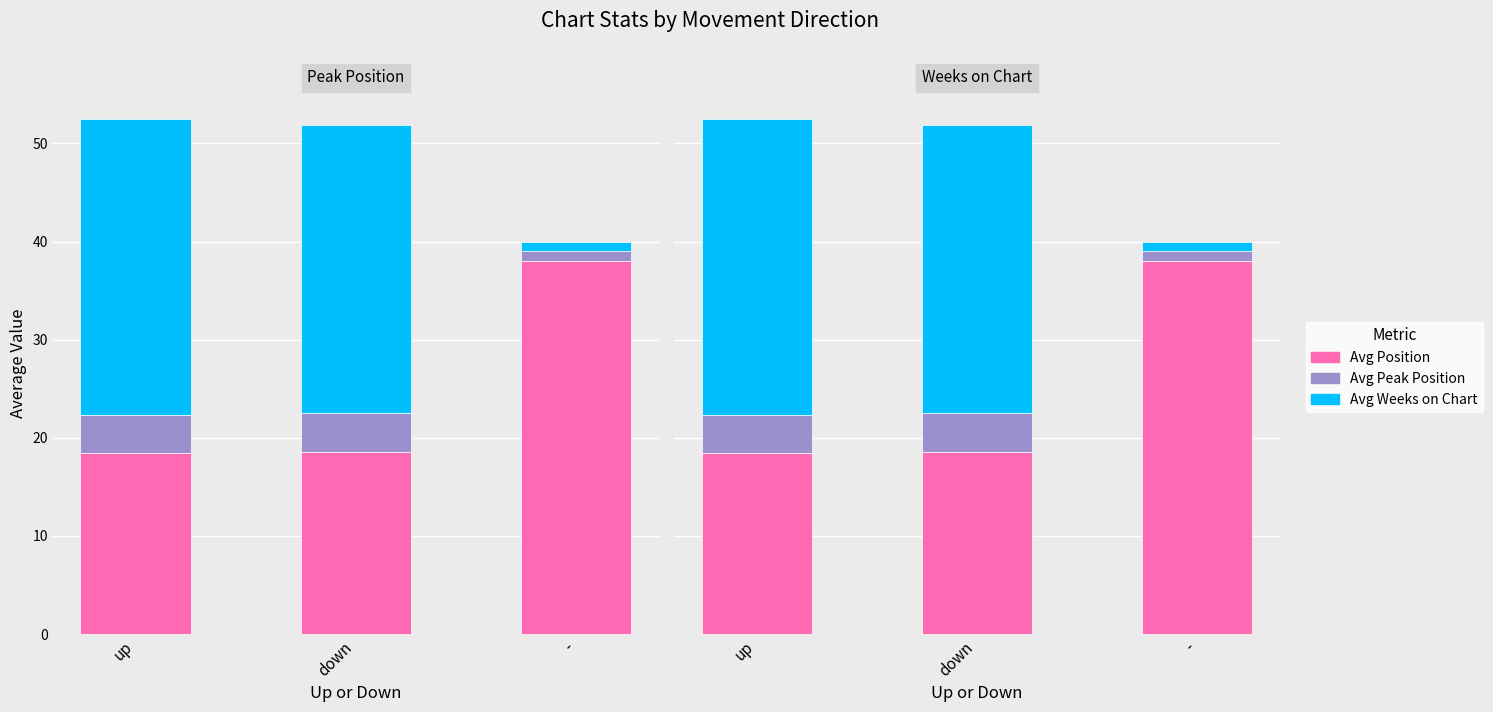

At which category is the sum across all series the highest?

up